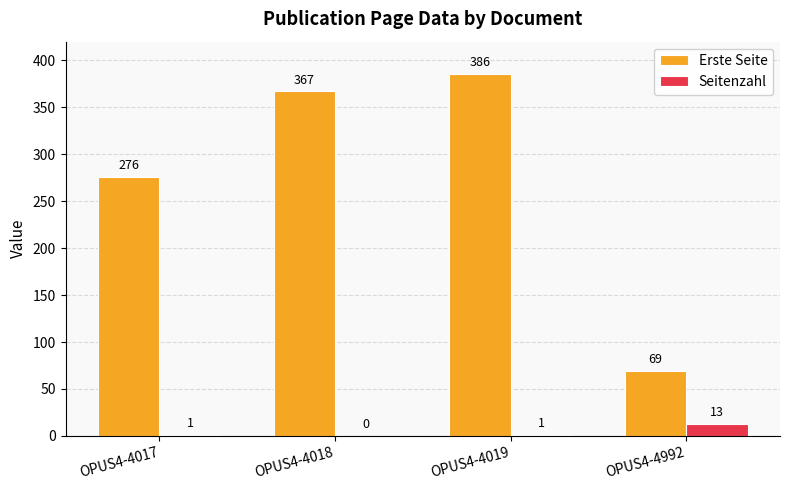

Which series changed the most between OPUS4-4019 and OPUS4-4992?

Erste Seite